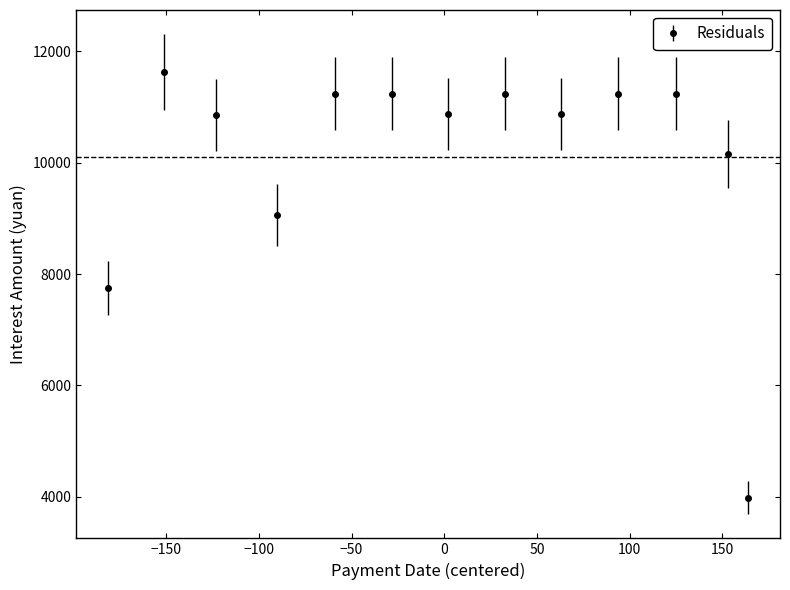

What is the difference between the second highest and second lowest values?

3487.5